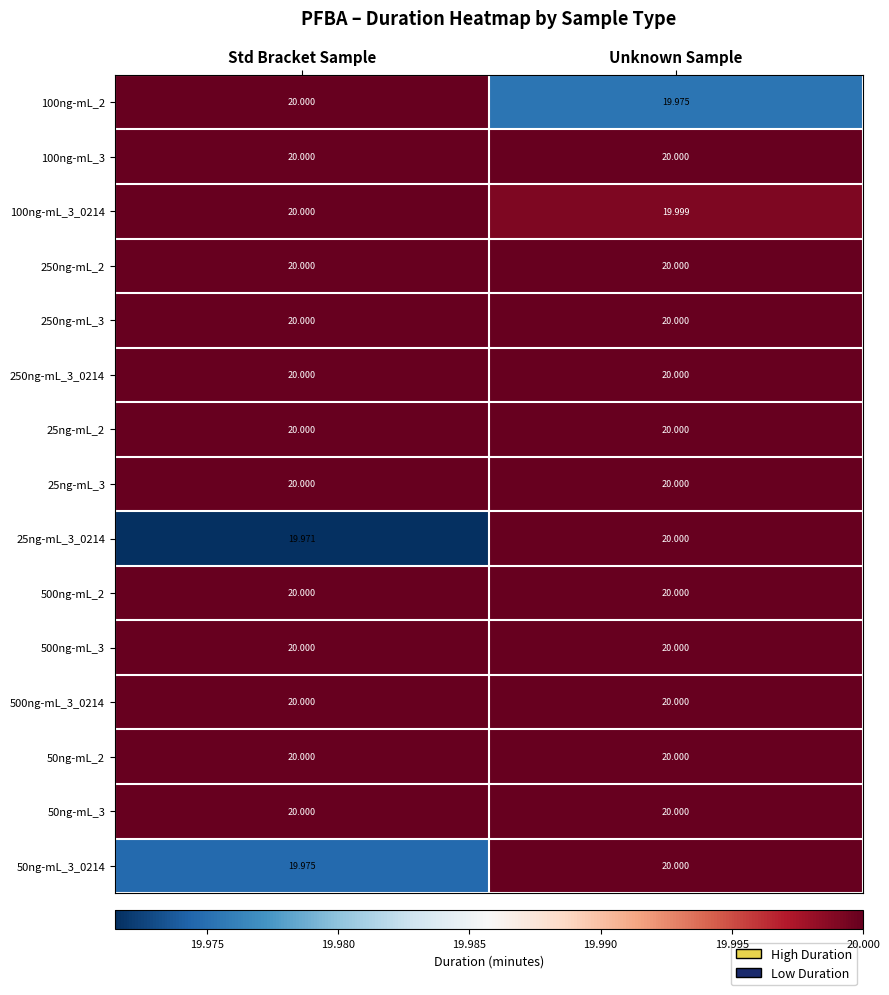

Between Std Bracket Sample and Unknown Sample, which series saw the biggest shift?

25ng-mL_3_0214